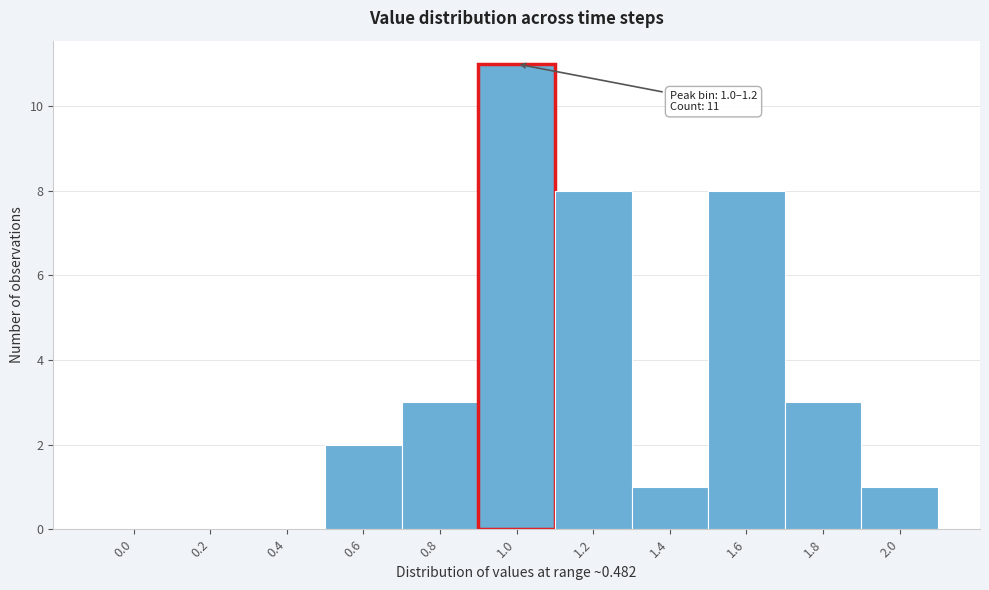

Reading left to right, extract all data points from this chart.

0.0=0	0.2=0	0.4=0	0.6=2	0.8=3	1.0=11	1.2=8	1.4=1	1.6=8	1.8=3	2.0=1